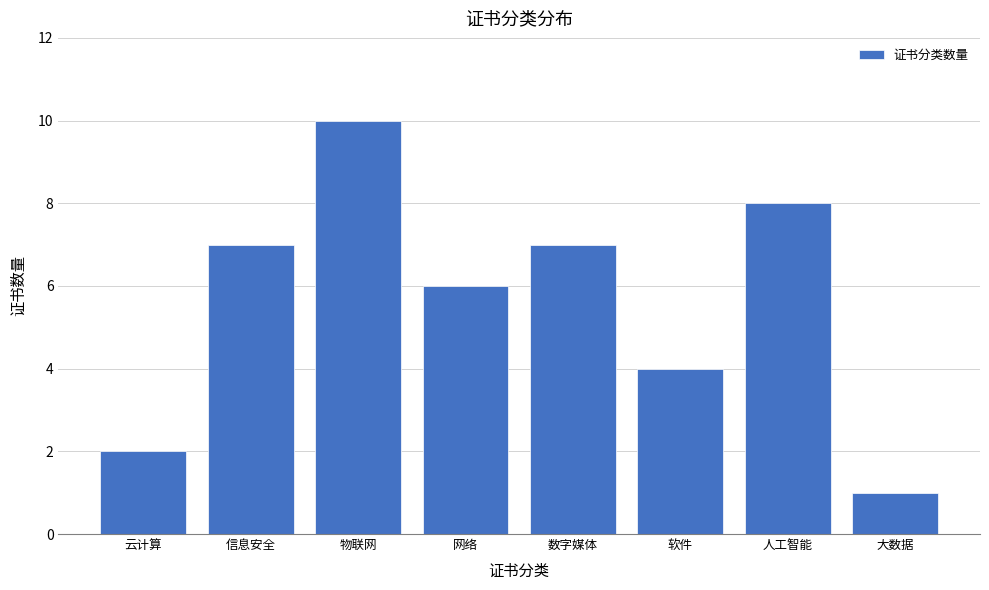

Reading left to right, transcribe all the data shown in this chart.

云计算=2	信息安全=7	物联网=10	网络=6	数字媒体=7	软件=4	人工智能=8	大数据=1